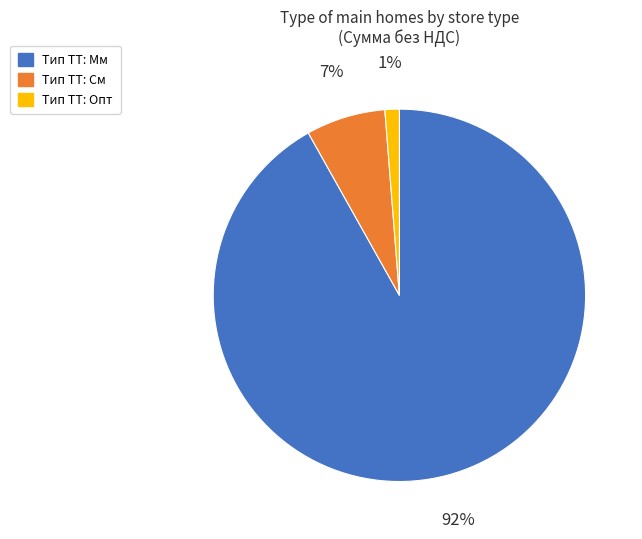

To the nearest percent, what is the average slice percentage?

33%